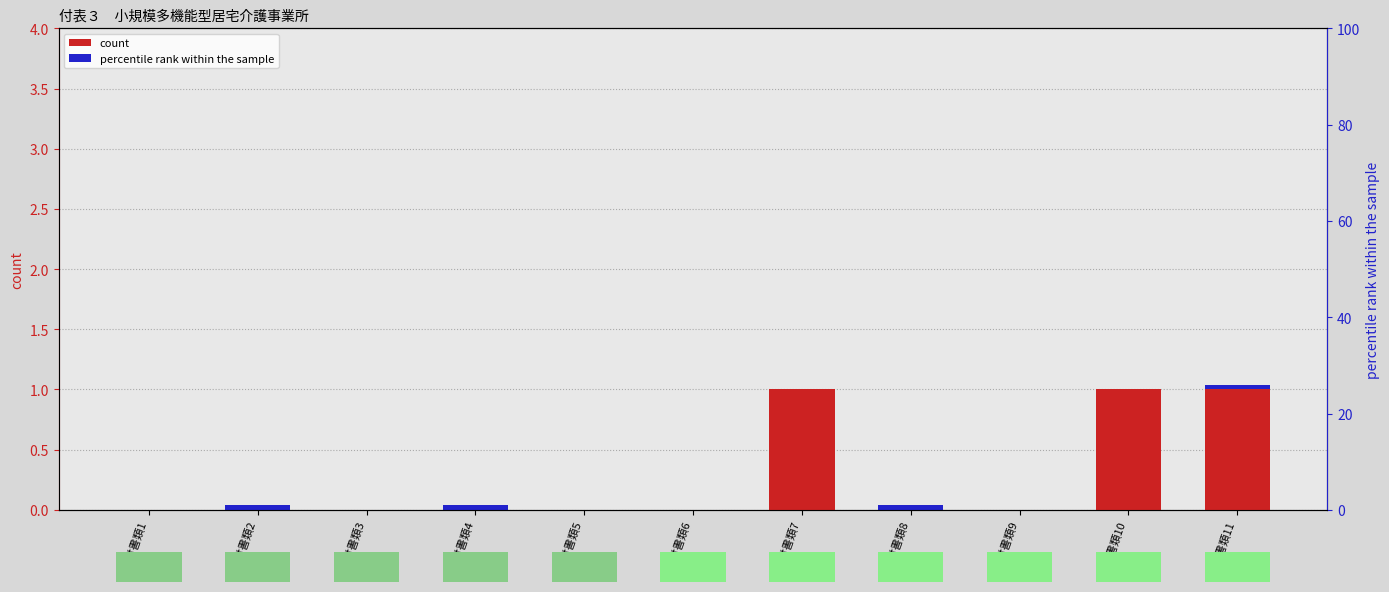

What is the sum of the count values at 添付書類4 and 添付書類7?

1.0